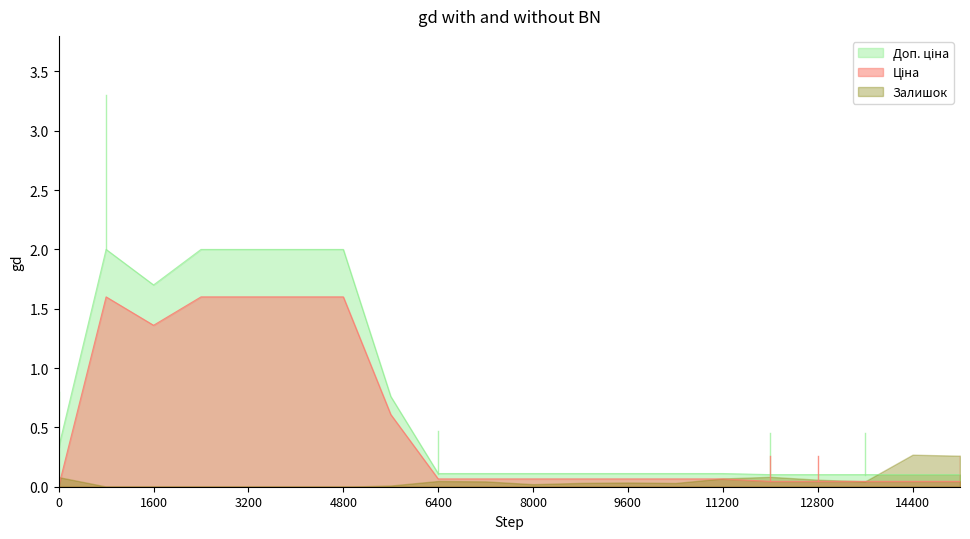

True or false: Доп. ціна and Ціна intersect in this chart.

False